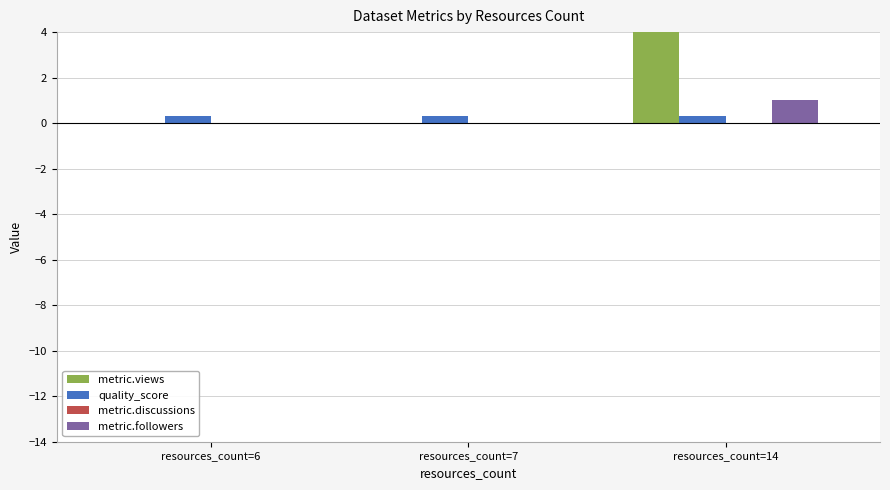

Which series changed the most between resources_count=7 and resources_count=14?

metric.views